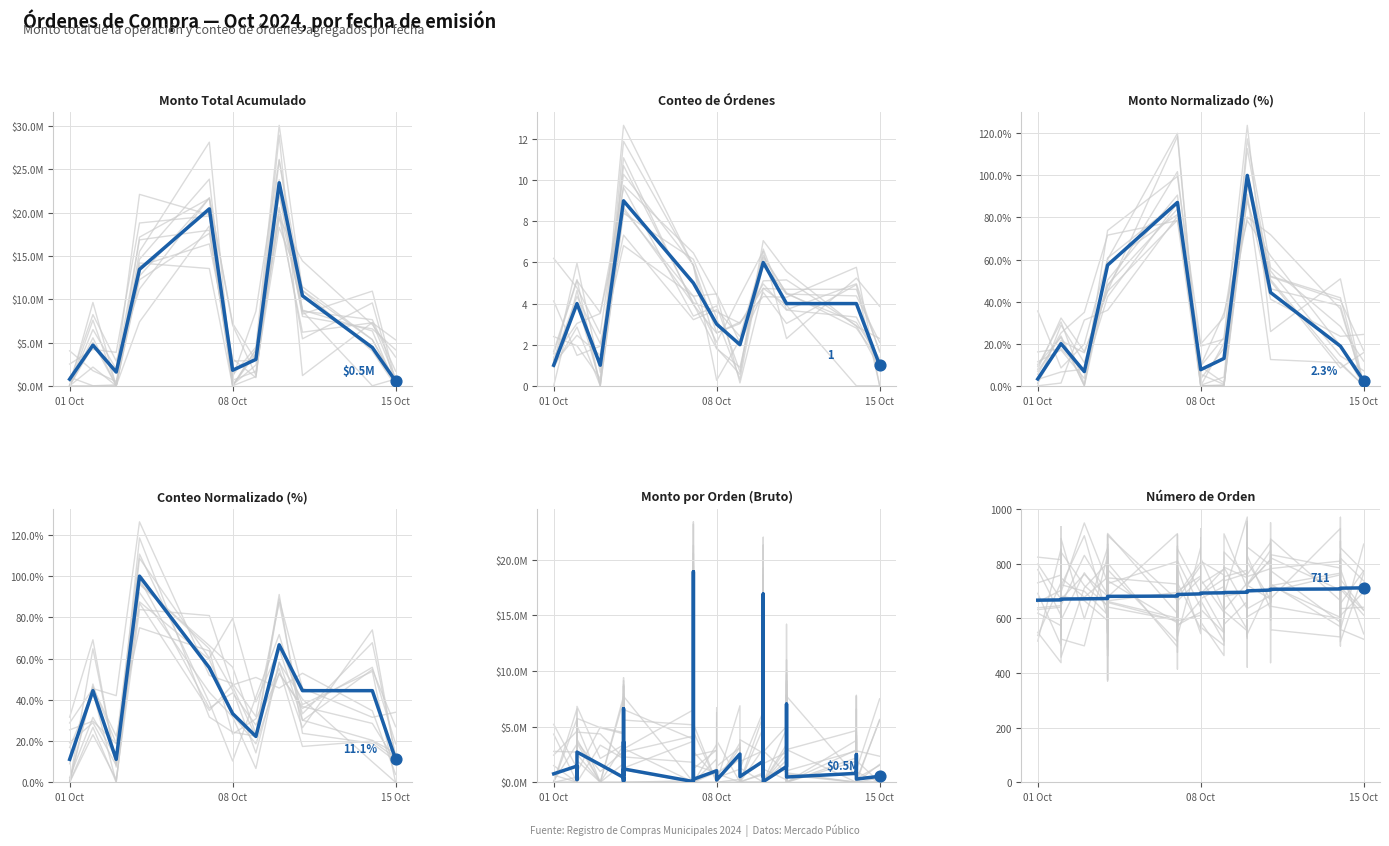

Is the value of Numero at 33 greater than the value of Monto total (CLP) at 10?

No